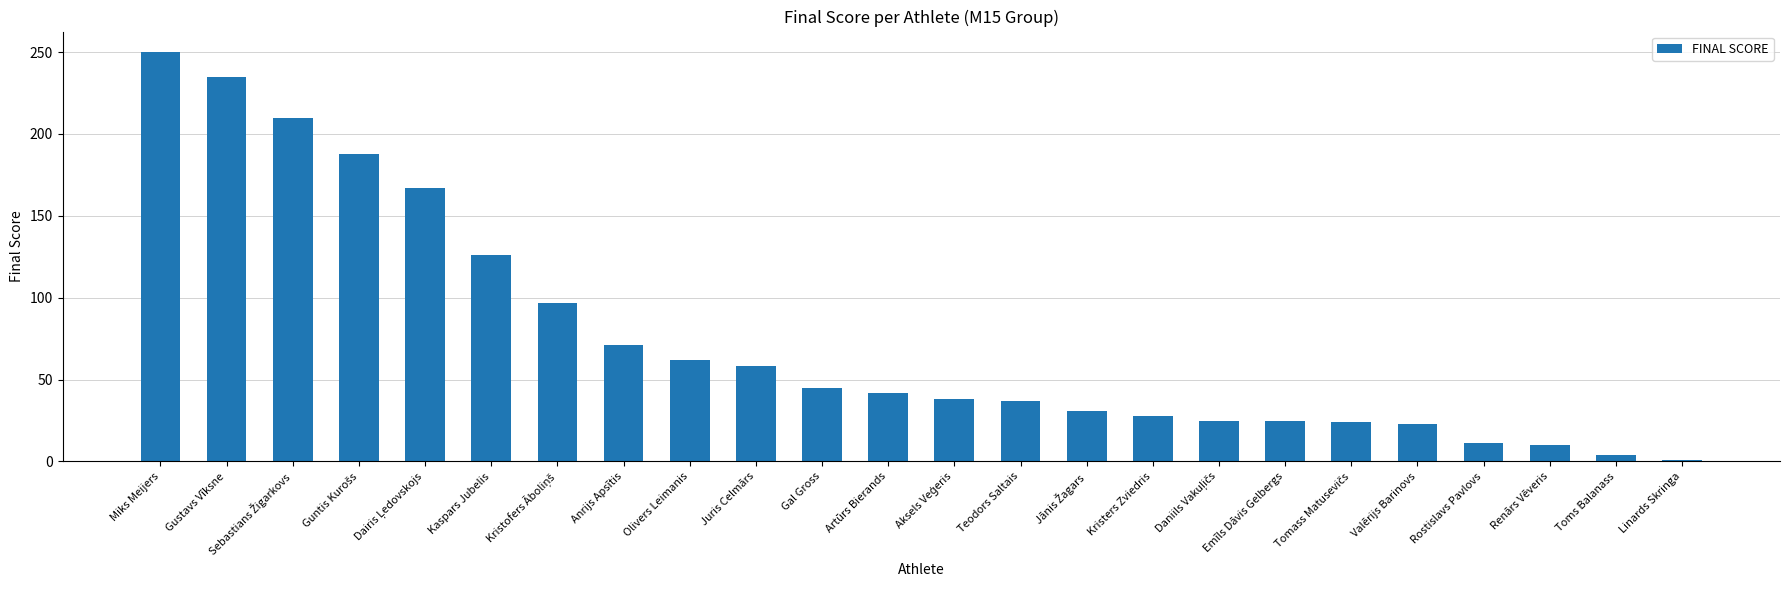

What position from the right is Valērijs Barinovs?

5